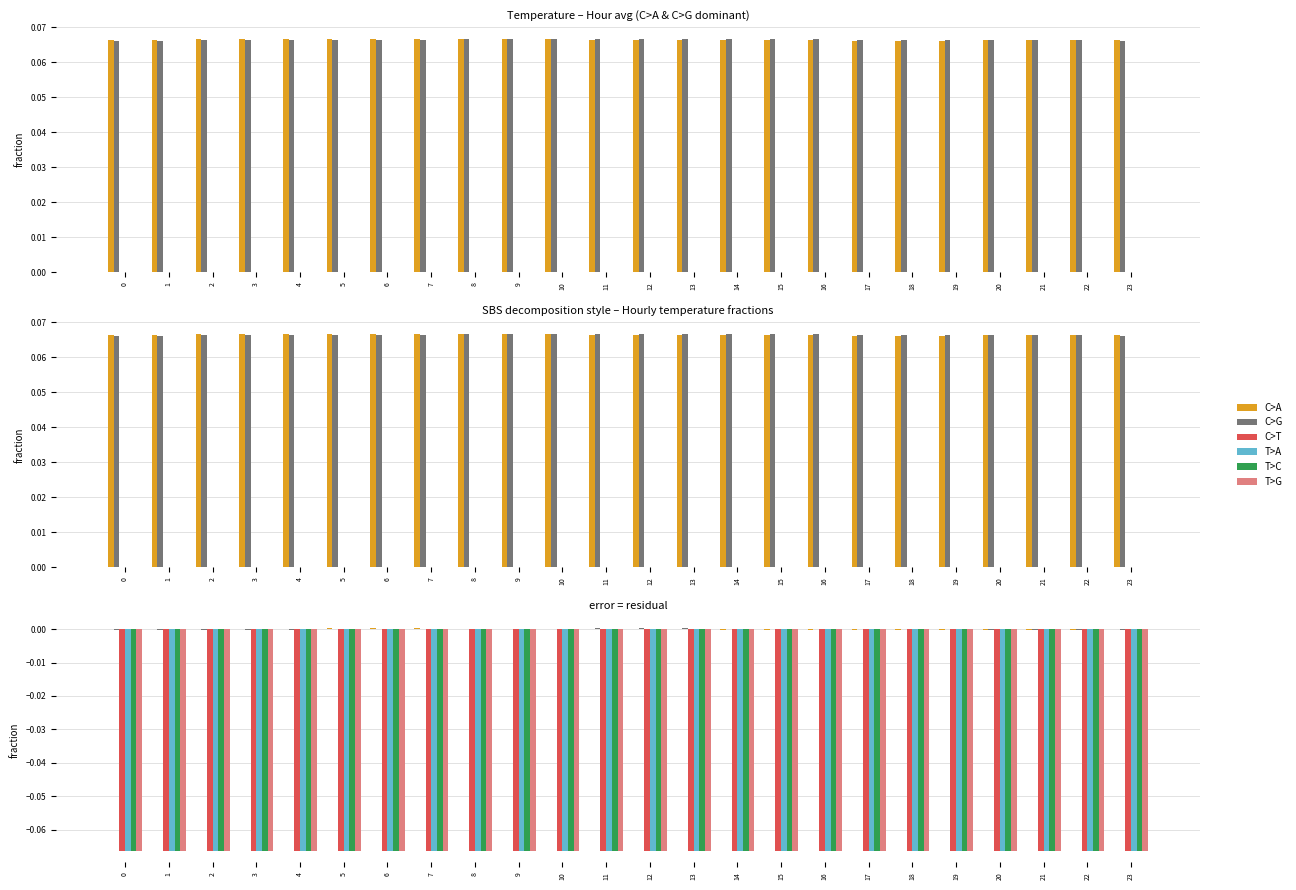

Reading left to right, list all the values displayed in this chart.

C>A: 0.0	0.0	0.0	0.0	0.0	0.0	0.0	0.0	0.0	0.0	0.0	0.0	0.0	-0.0	-0.0	-0.0	-0.0	-0.0	-0.0	-0.0	-0.0	-0.0	-0.0	-0.0
C>G: -0.0	-0.0	-0.0	-0.0	-0.0	-0.0	0.0	0.0	0.0	0.0	0.0	0.0	0.0	0.0	0.0	0.0	0.0	0.0	0.0	-0.0	-0.0	-0.0	-0.0	-0.0
C>T: -0.1	-0.1	-0.1	-0.1	-0.1	-0.1	-0.1	-0.1	-0.1	-0.1	-0.1	-0.1	-0.1	-0.1	-0.1	-0.1	-0.1	-0.1	-0.1	-0.1	-0.1	-0.1	-0.1	-0.1
T>A: -0.1	-0.1	-0.1	-0.1	-0.1	-0.1	-0.1	-0.1	-0.1	-0.1	-0.1	-0.1	-0.1	-0.1	-0.1	-0.1	-0.1	-0.1	-0.1	-0.1	-0.1	-0.1	-0.1	-0.1
T>C: -0.1	-0.1	-0.1	-0.1	-0.1	-0.1	-0.1	-0.1	-0.1	-0.1	-0.1	-0.1	-0.1	-0.1	-0.1	-0.1	-0.1	-0.1	-0.1	-0.1	-0.1	-0.1	-0.1	-0.1
T>G: -0.1	-0.1	-0.1	-0.1	-0.1	-0.1	-0.1	-0.1	-0.1	-0.1	-0.1	-0.1	-0.1	-0.1	-0.1	-0.1	-0.1	-0.1	-0.1	-0.1	-0.1	-0.1	-0.1	-0.1